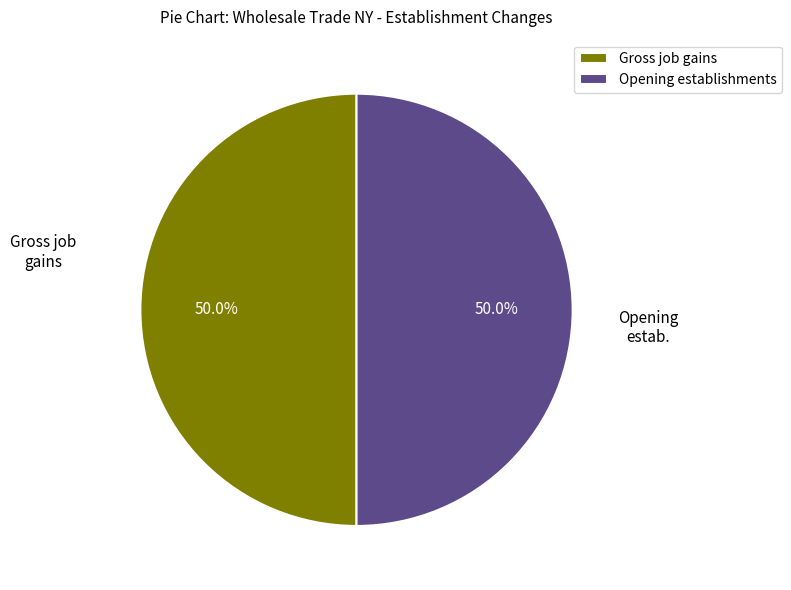

What is the ratio of the value at Gross job gains to the value at Opening establishments?

1.0